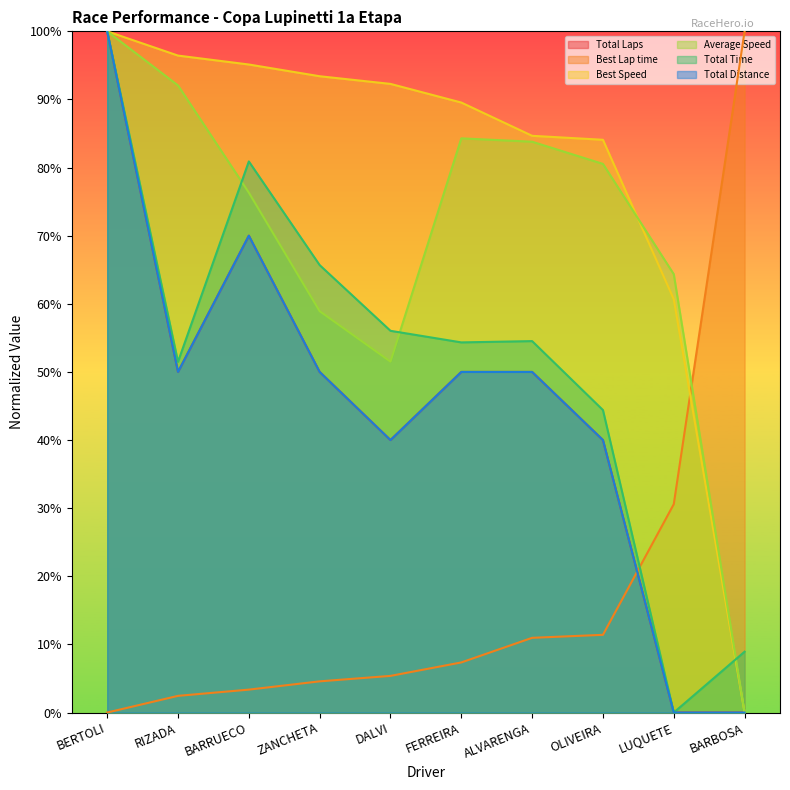

Where is the first local minimum for Total Laps?

RIZADA